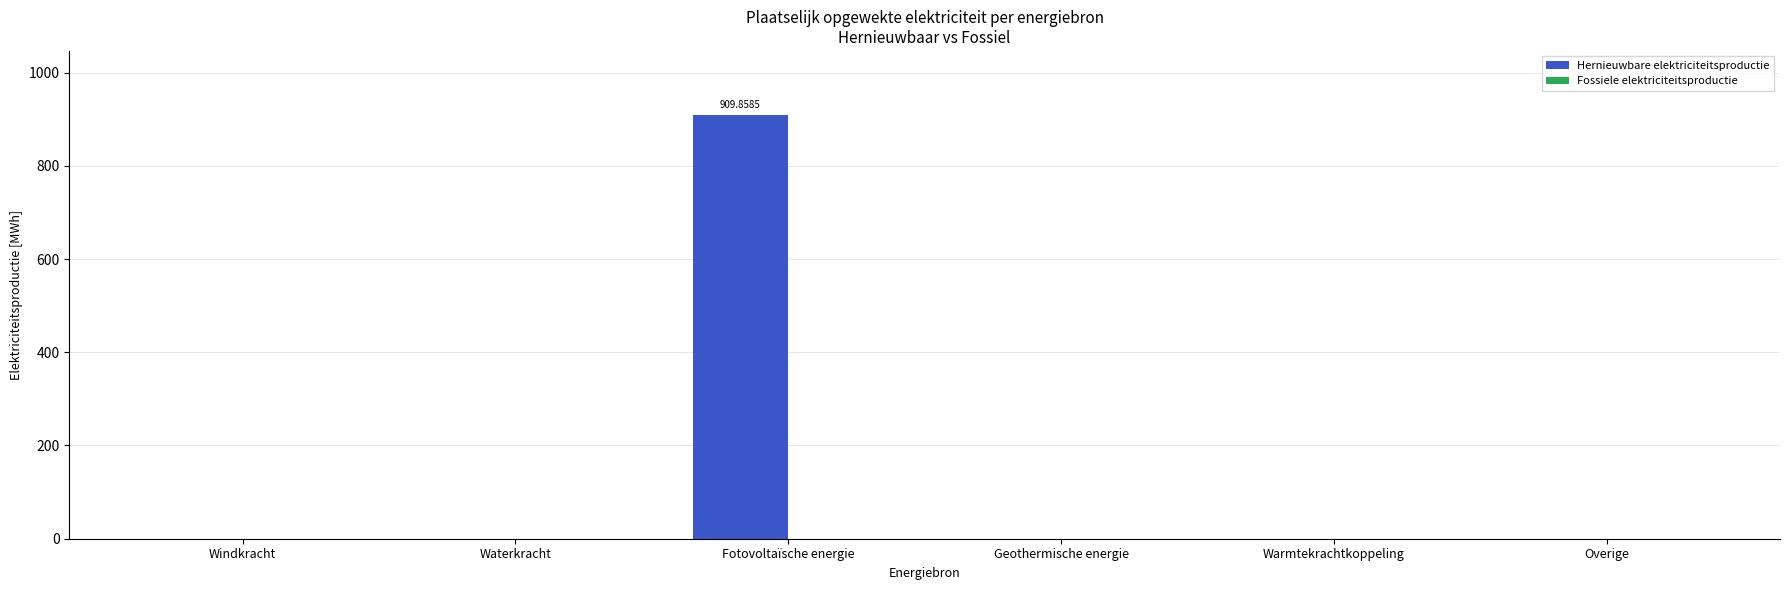

How many values exceed 0?

1